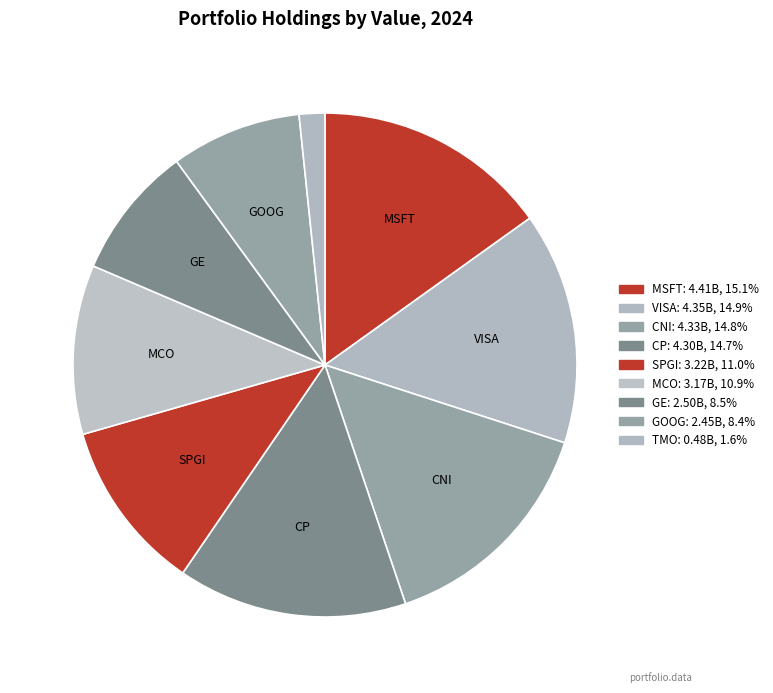

How many slices are in this pie chart?

9